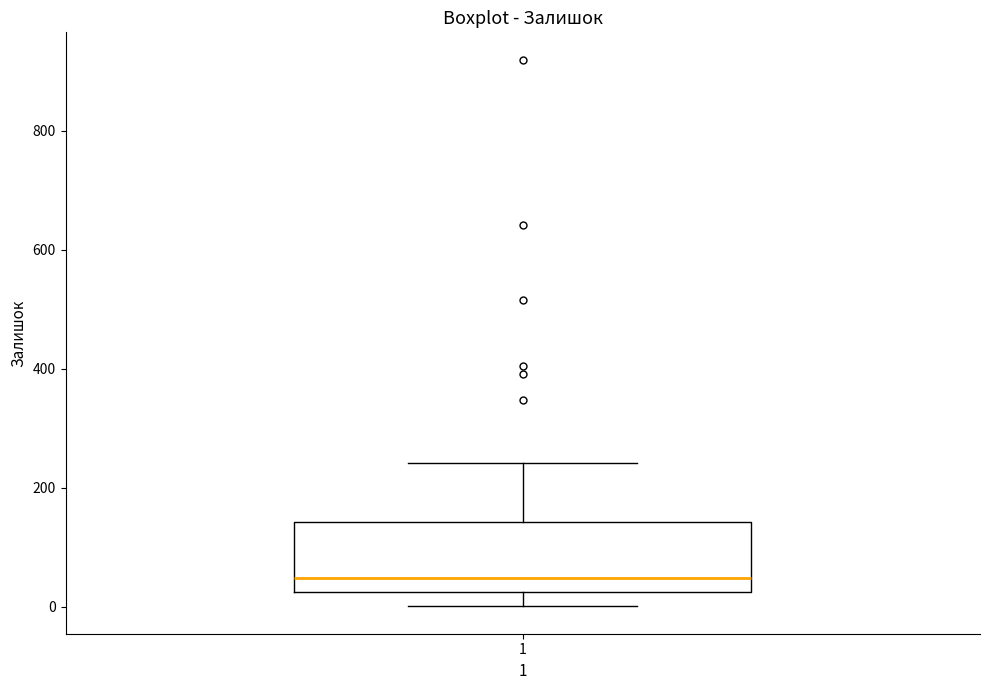

Transcribe this box plot: give where the median line is, the range the box spans, and where the two whiskers end, as read against the y-axis. The values are not printed on the chart, so give them approximately, as read against the axis.

median 40, box 20 to 140, whiskers 0 to 240